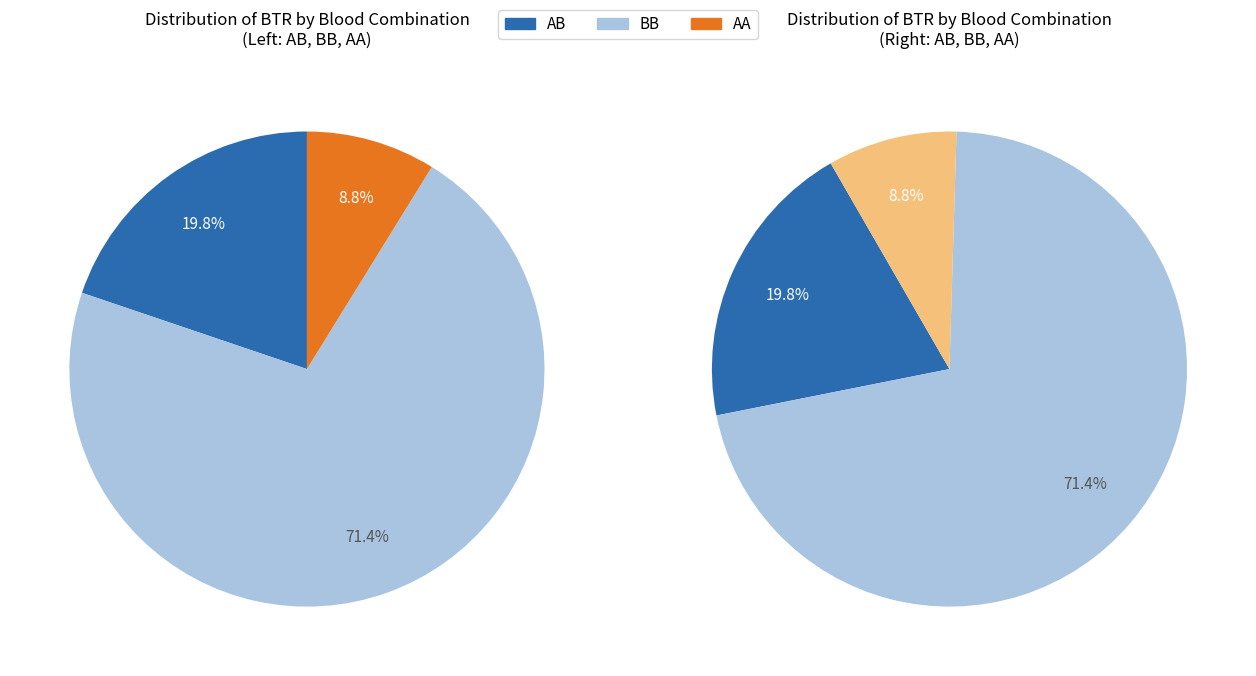

True or false: 4 accounts for 41% of the total.

False